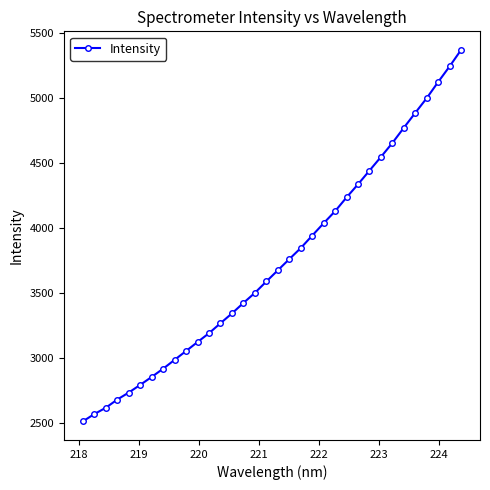

What is the difference between the second highest and minimum values?

2730.5